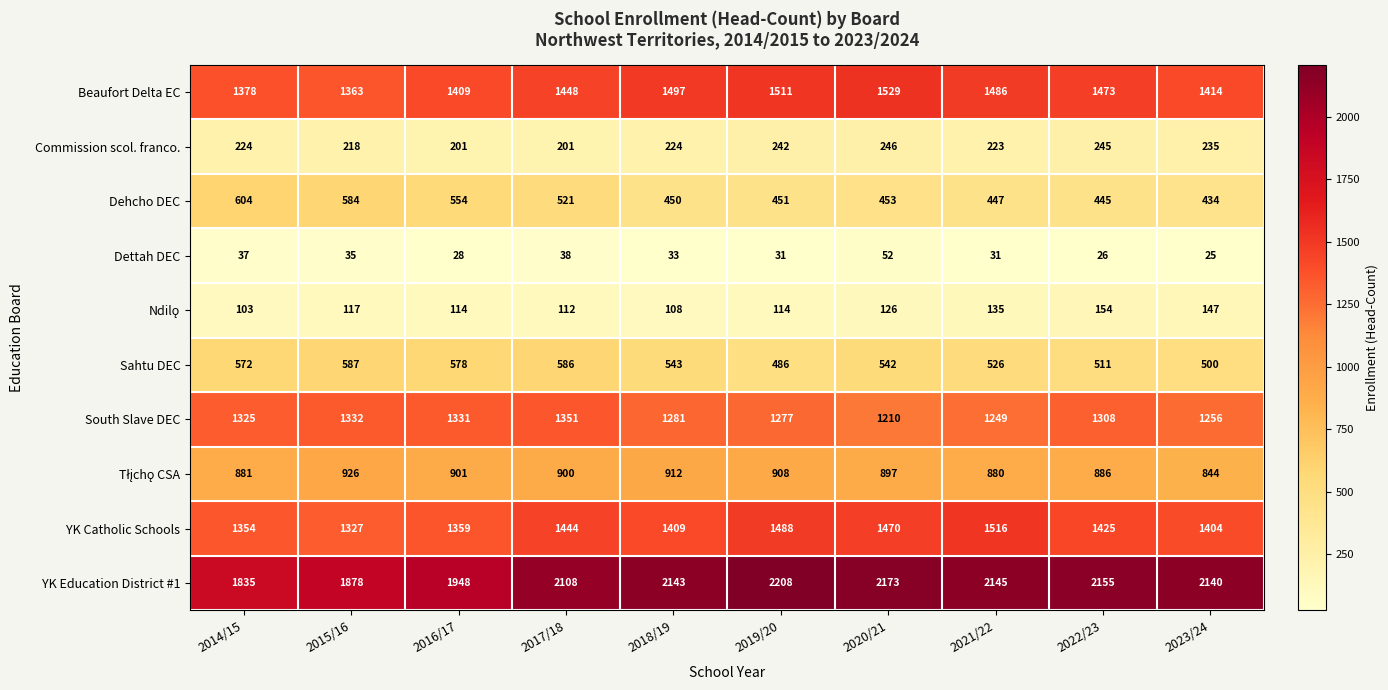

What is the highest value of the South Slave DEC series?

1351